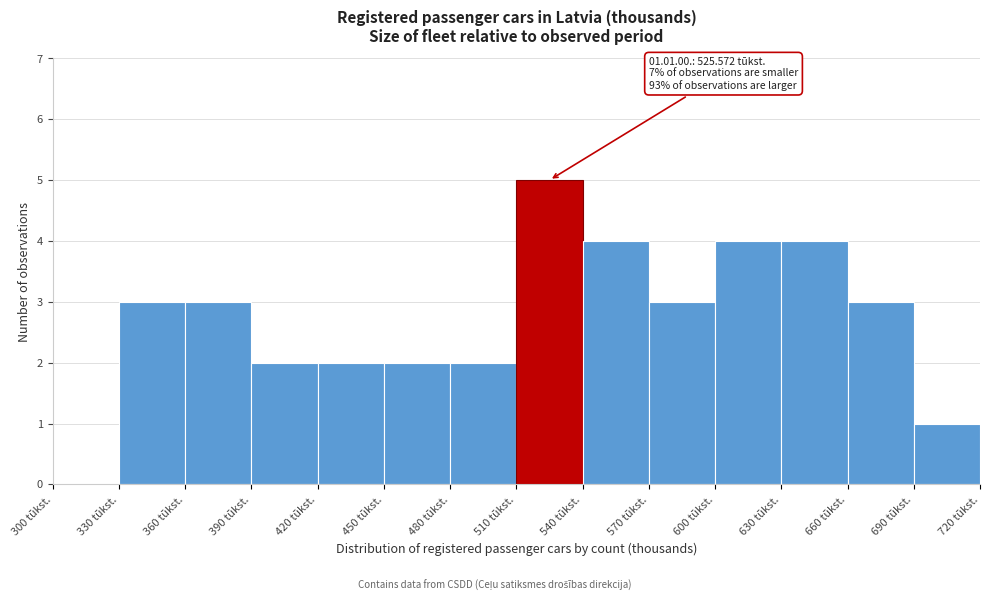

Which range on the x-axis has the tallest bar?

510 to 540